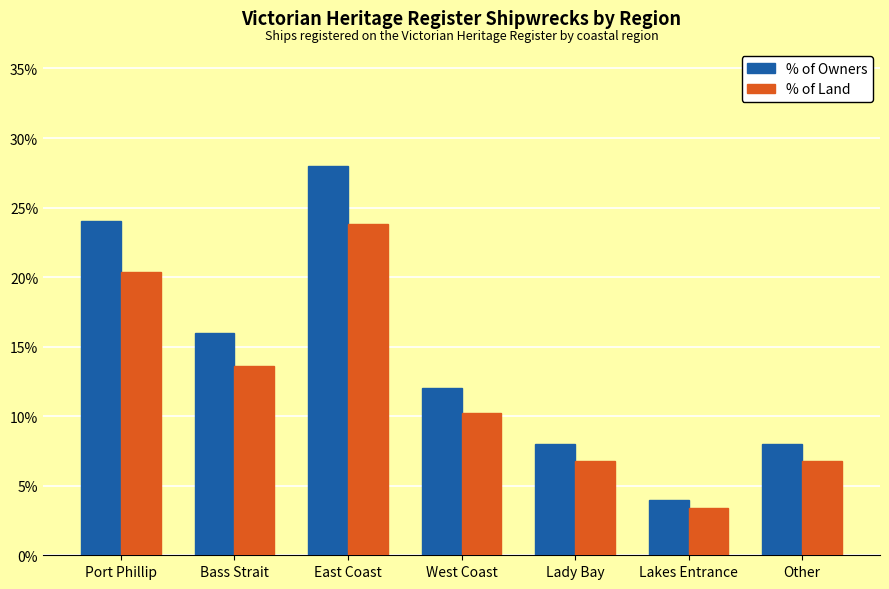

What is the maximum value for % of Owners?

28.0